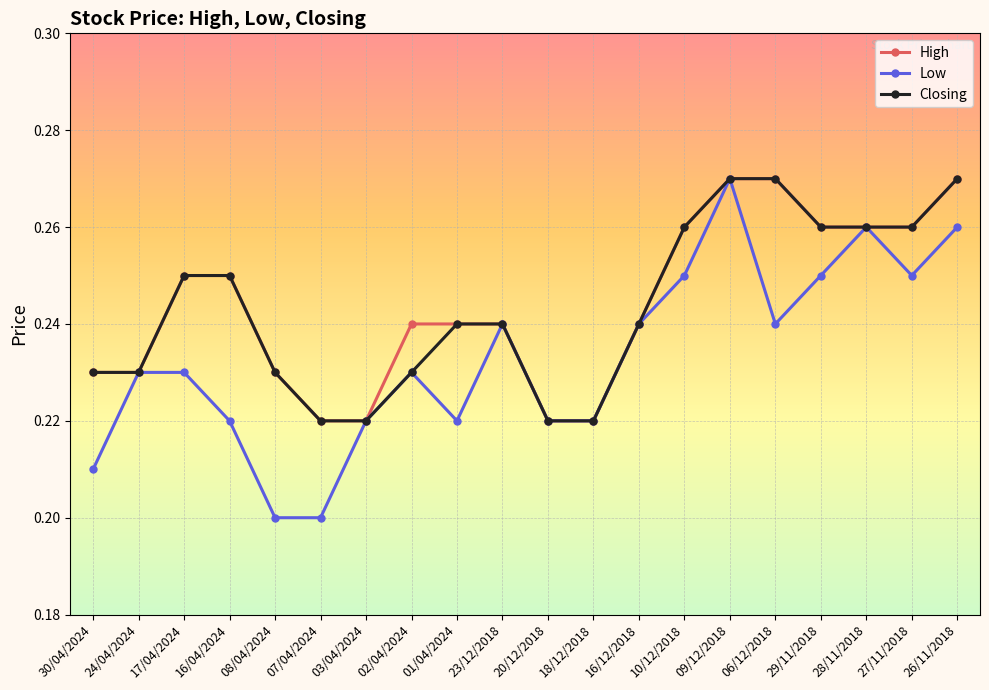

Which series changed the most between 30/04/2024 and 29/11/2018?

Low